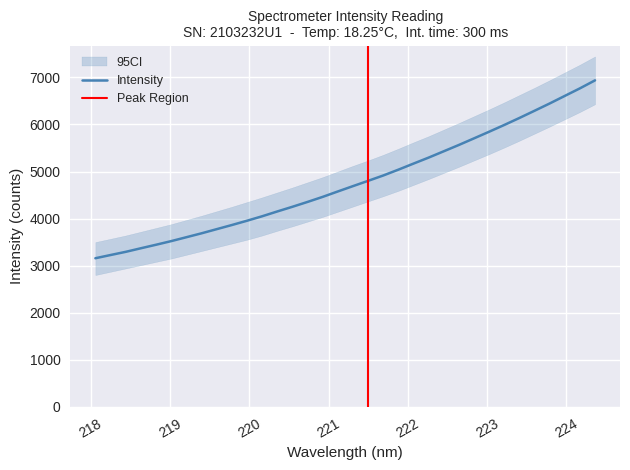

What is the difference between the maximum and minimum values?

3780.2